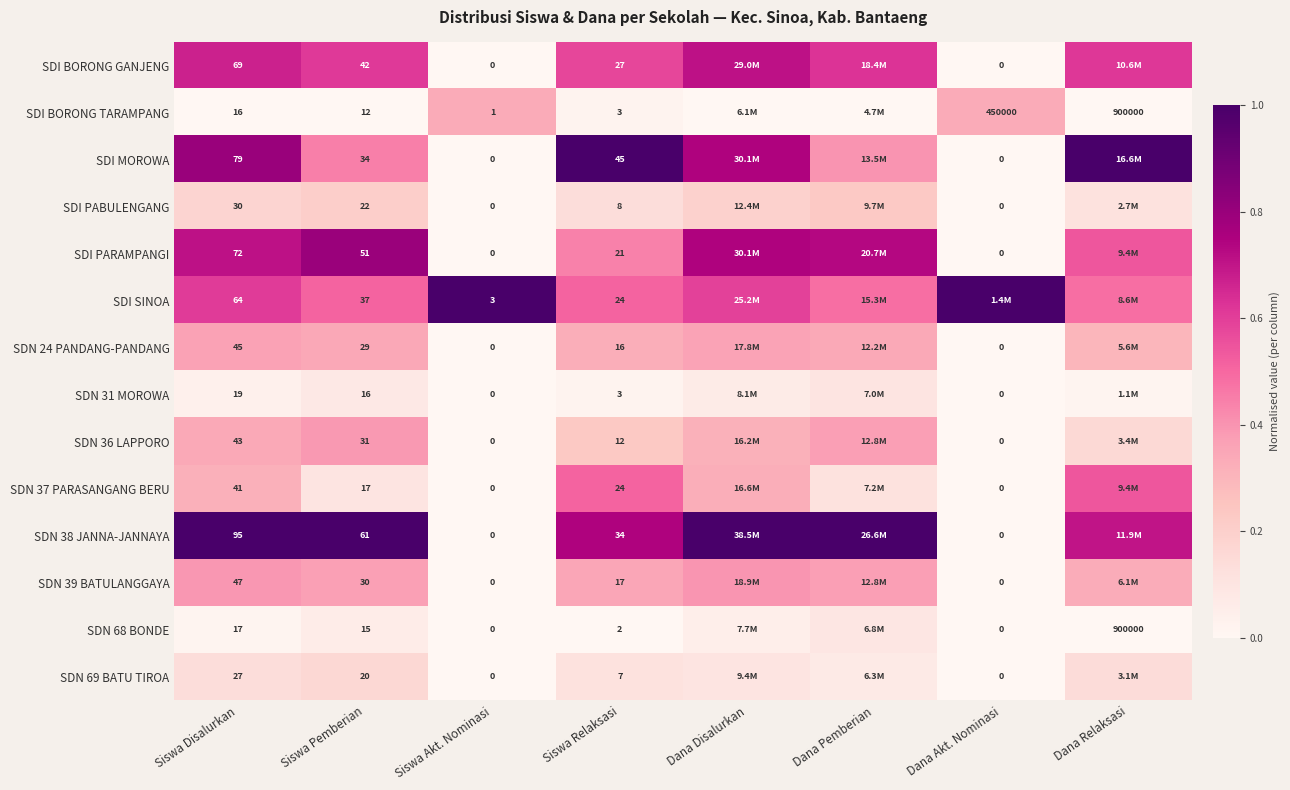

Which series changed the most between Siswa Disalurkan and Siswa Pemberian?

SDI MOROWA